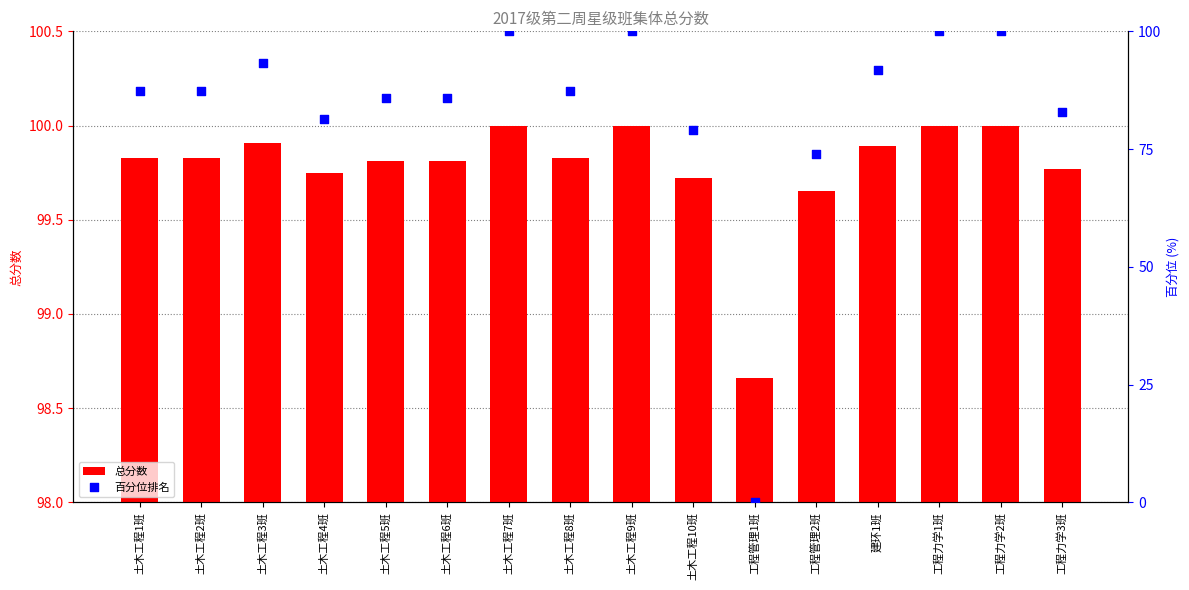

Is the value of 百分位排名 at 建环1班 greater than the value of 总分数 at 工程力学1班?

No